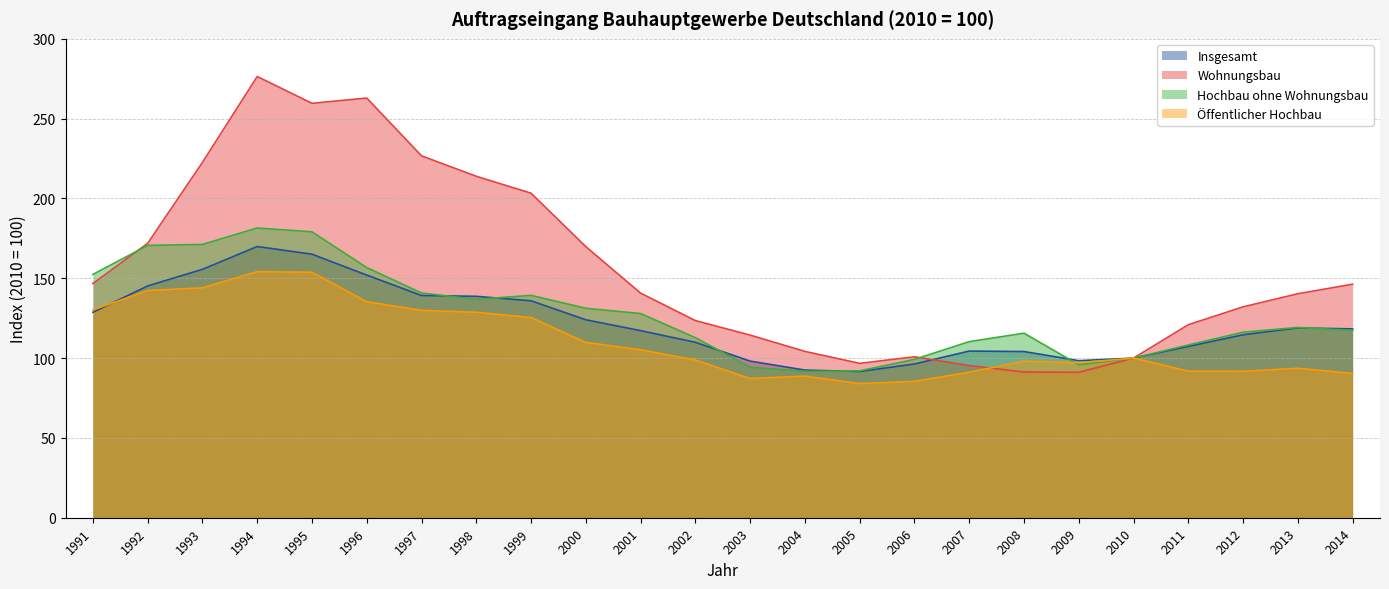

Where do Insgesamt and Hochbau ohne Wohnungsbau first cross each other?

1997 and 1998